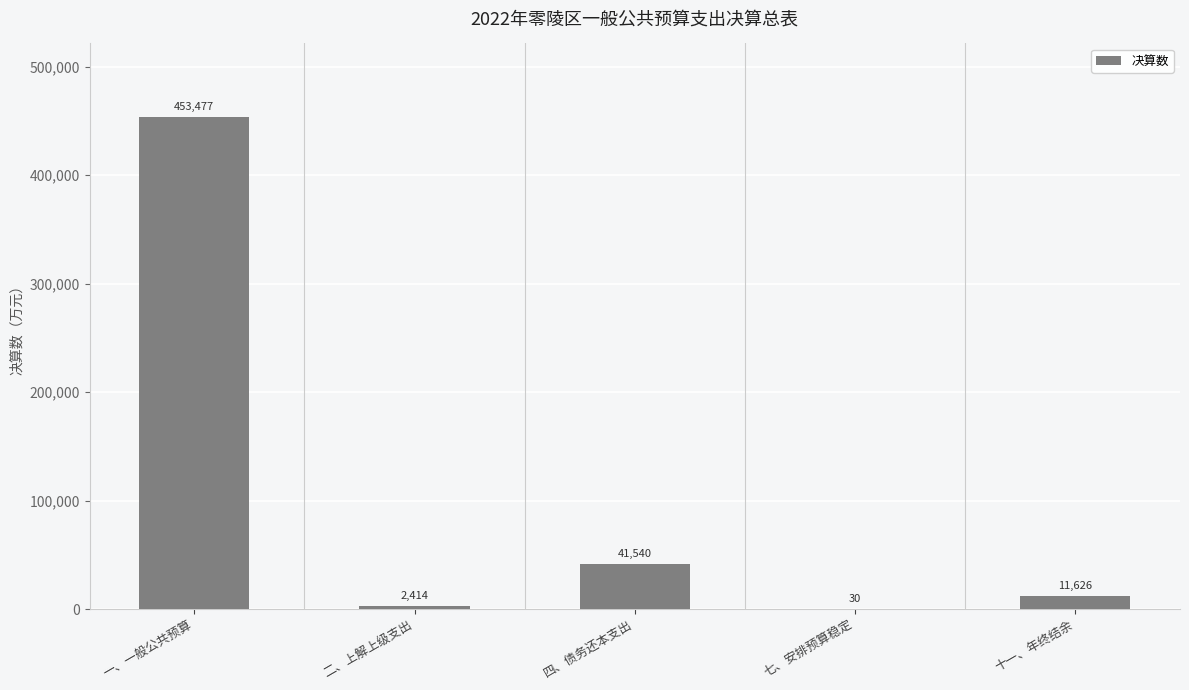

Read the value at 十一、年终结余, to the nearest 10.

11630